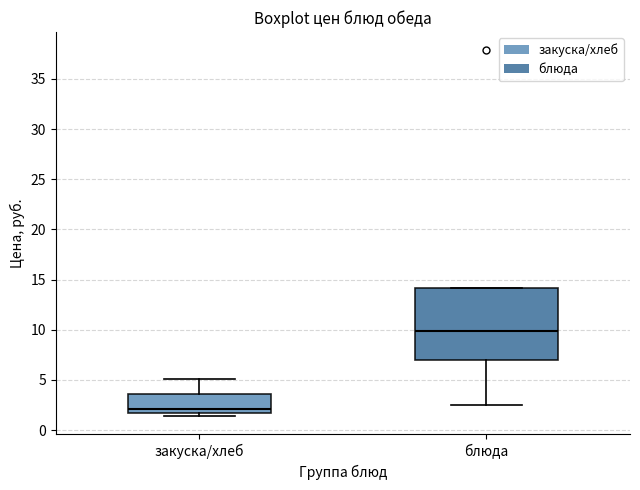

Which box is the tallest, from its lower edge to its upper edge?

блюда